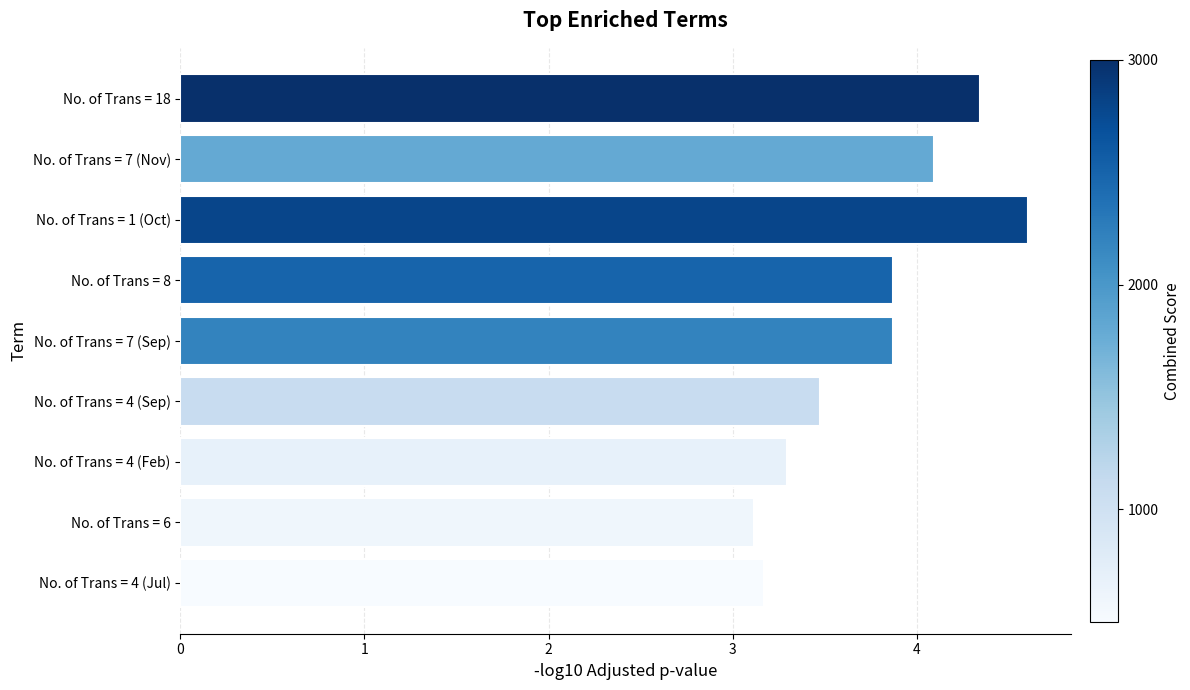

Between No. of Trans = 8 and No. of Trans = 1 (Oct), which is larger?

No. of Trans = 1 (Oct)